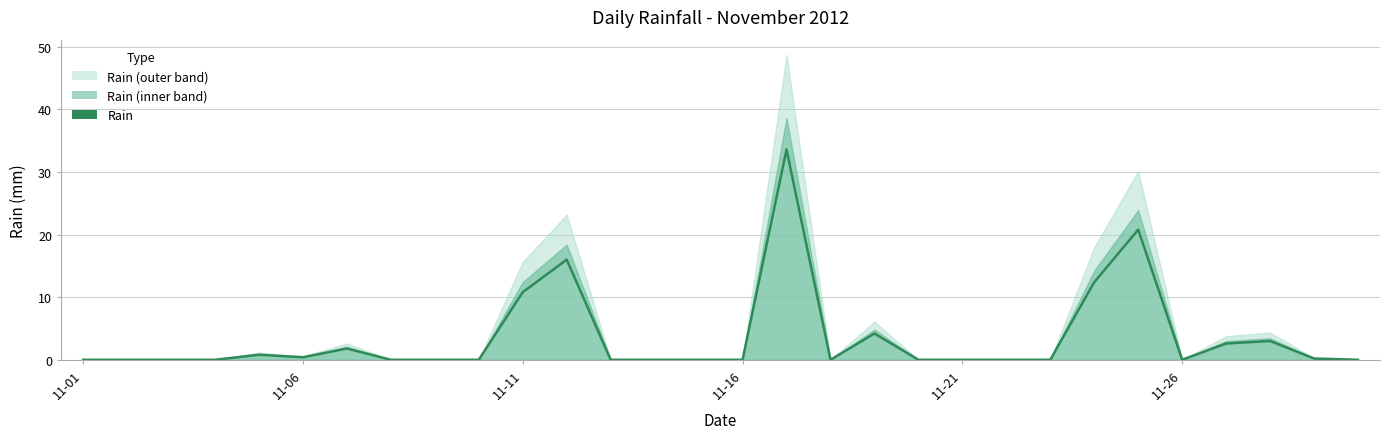

What is the difference between the values at 11-21 and 11?

15.2